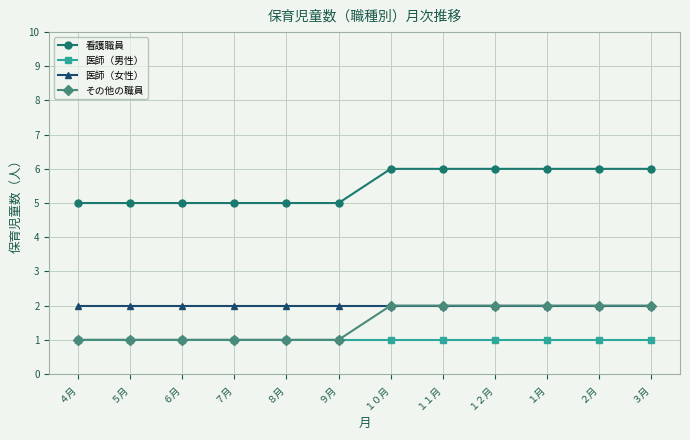

True or false: 看護職員 and その他の職員 intersect in this chart.

False